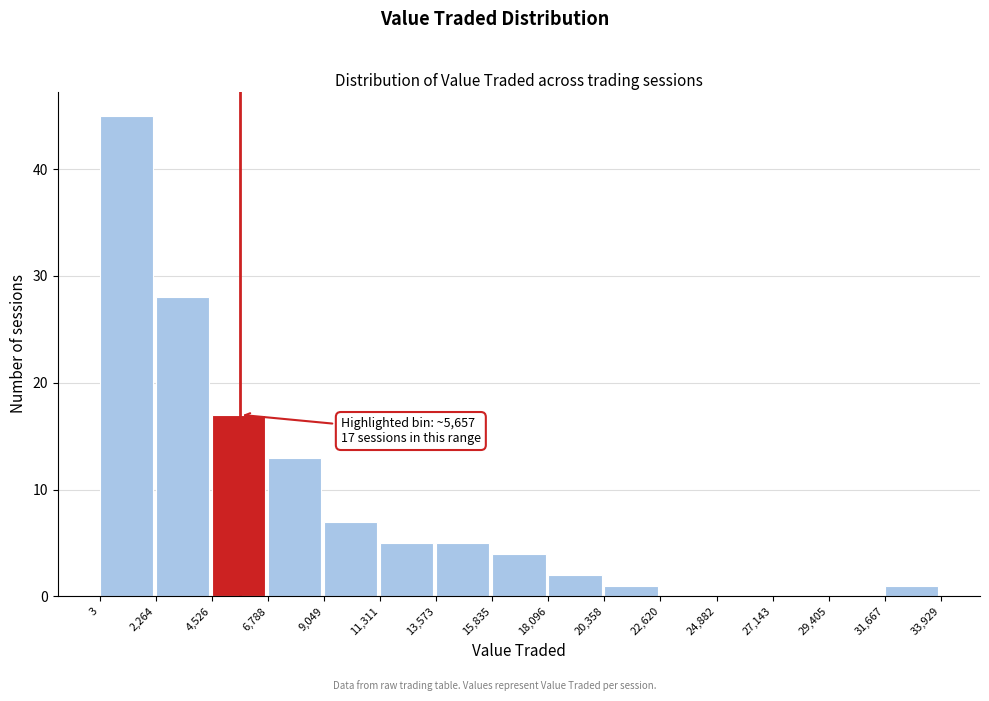

Over which range of the x-axis is the bar tallest?

3 to 2,264